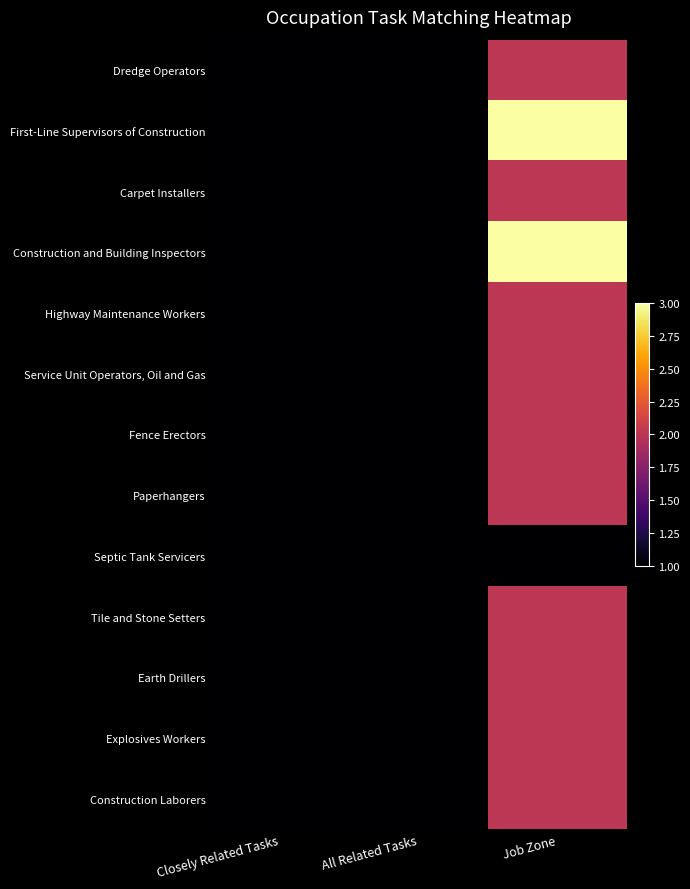

At Job Zone, list the series in order from smallest to largest.

Septic Tank Servicers, Dredge Operators, Carpet Installers, Highway Maintenance Workers, Service Unit Operators, Oil and Gas, Fence Erectors, Paperhangers, Tile and Stone Setters, Earth Drillers, Explosives Workers, Construction Laborers, First-Line Supervisors of Construction, Construction and Building Inspectors